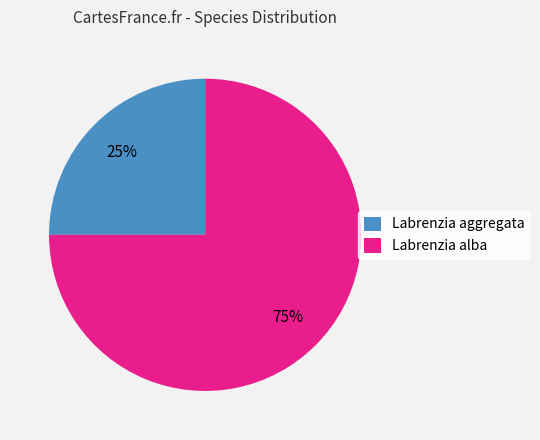

Which category accounts for the majority?

Labrenzia alba